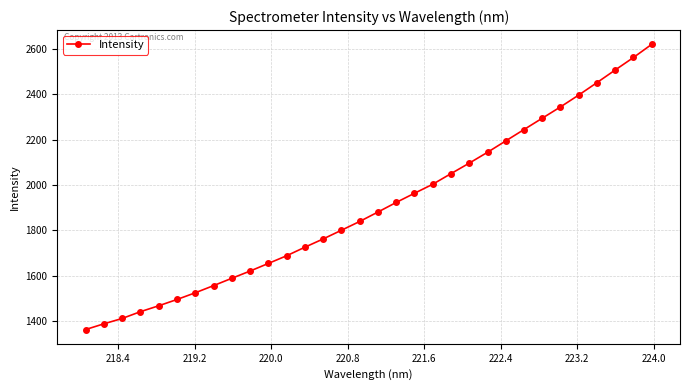

What is the maximum value shown in the chart?

2618.9